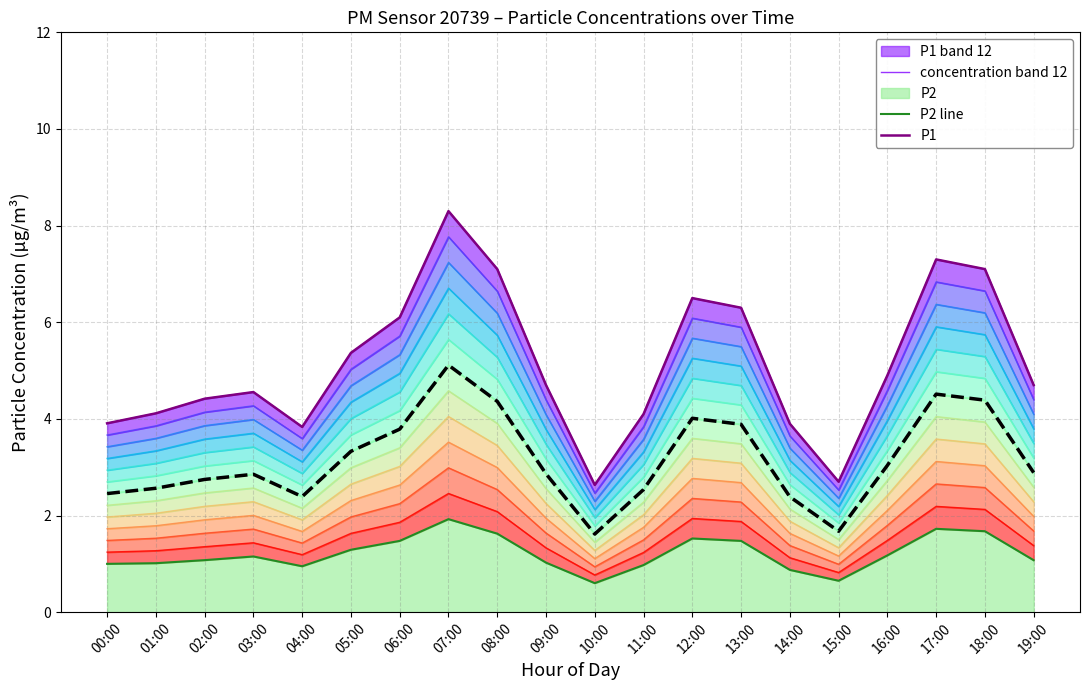

Rank the series by their average value, from highest to lowest.

P1, P2